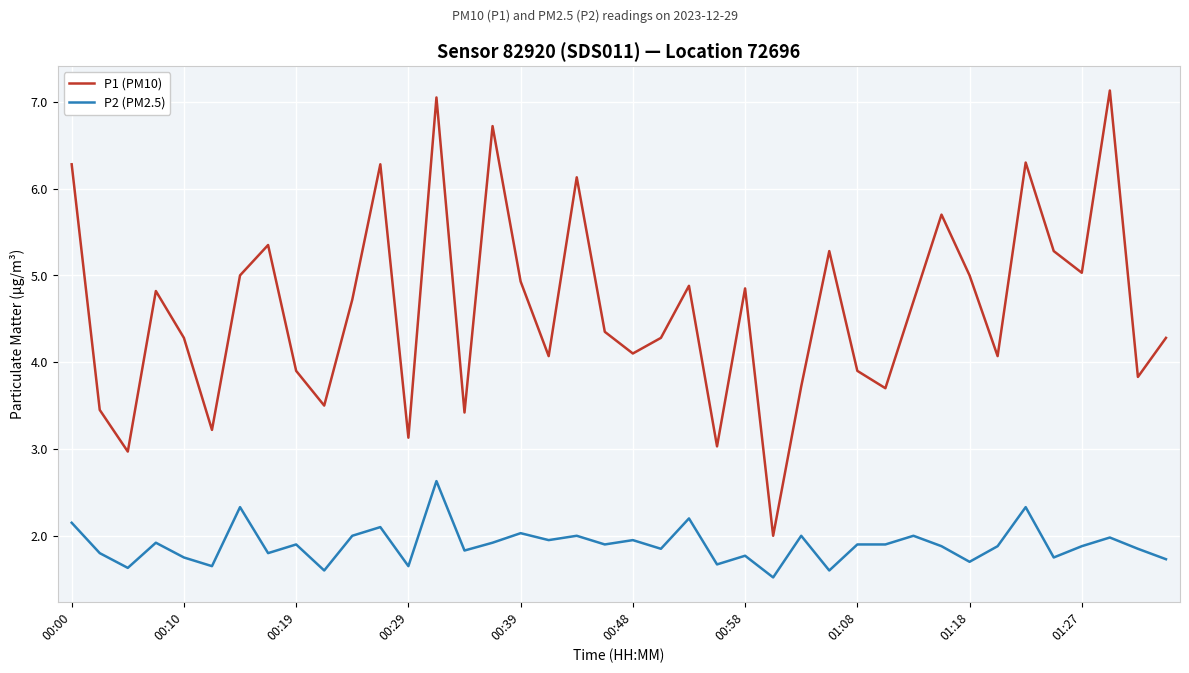

Which series has the widest spread of values?

P1 (PM10)